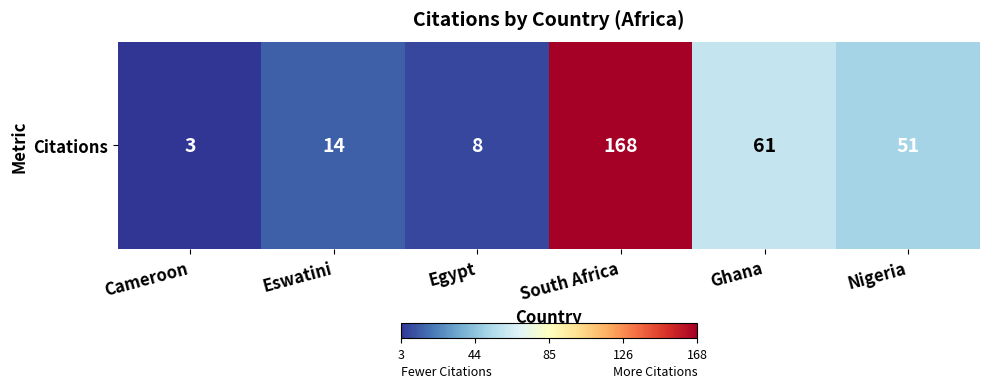

What is the smallest value displayed?

3